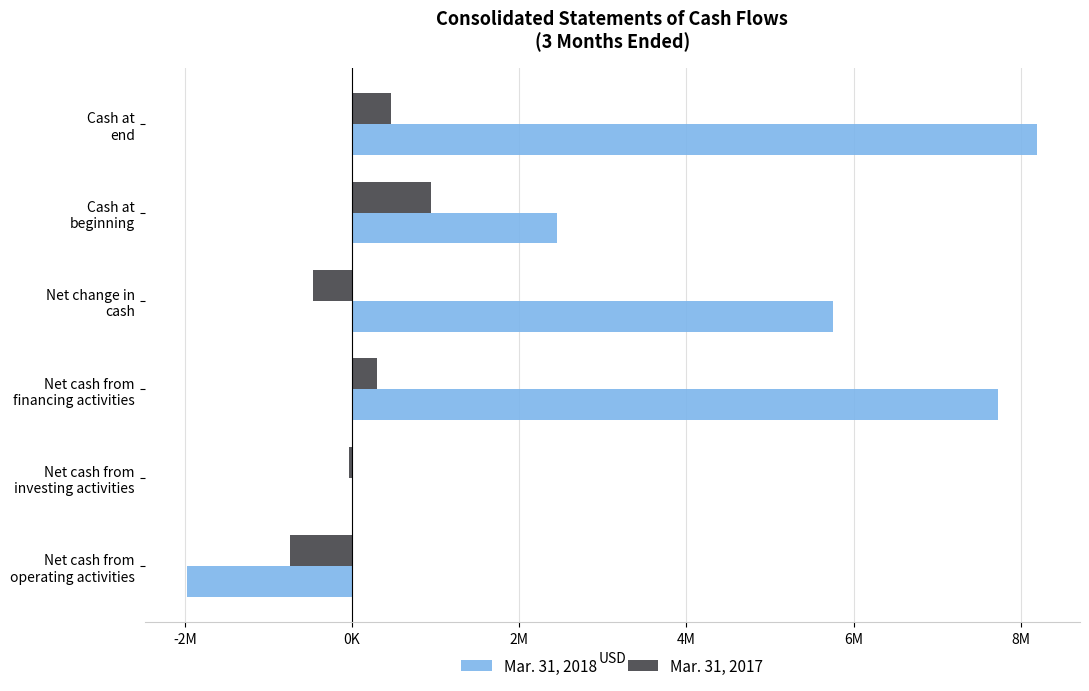

What are all the series names shown in the legend?

Mar. 31, 2018, Mar. 31, 2017